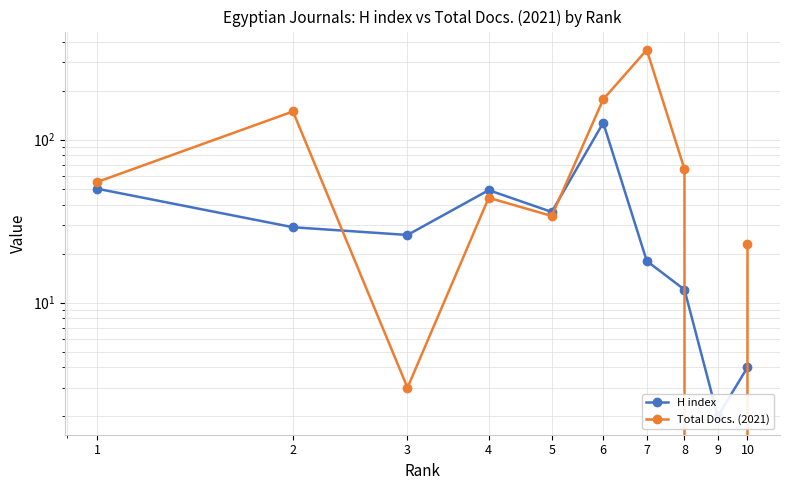

What value does the H index series have at 2?

29